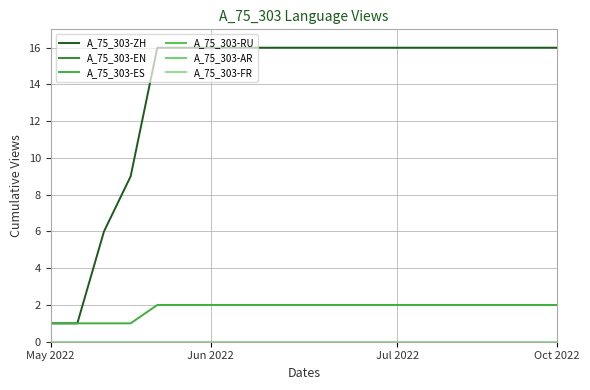

What is the label of the 19th point from the right?

Jun 2022